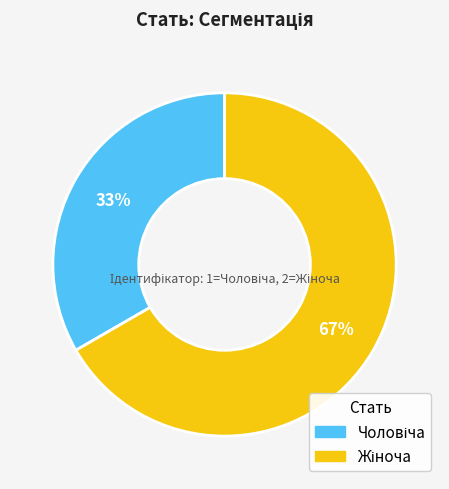

To the nearest percent, what is the average slice percentage?

50%